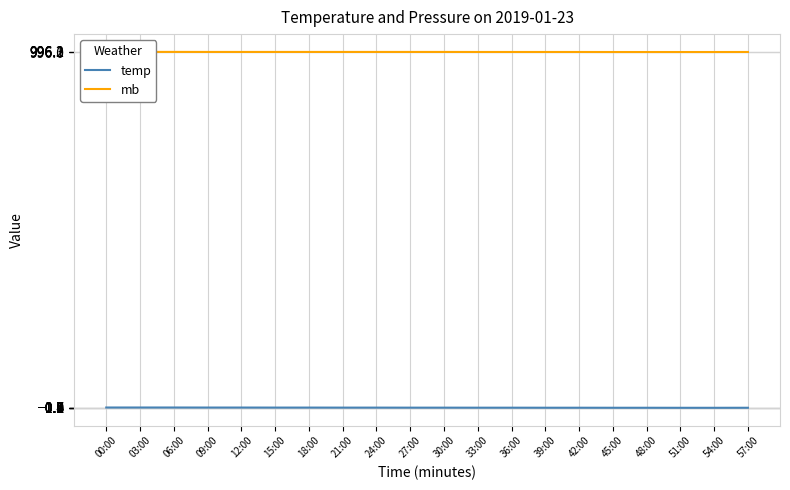

Does the chart display data point markers on the line(s)?

No